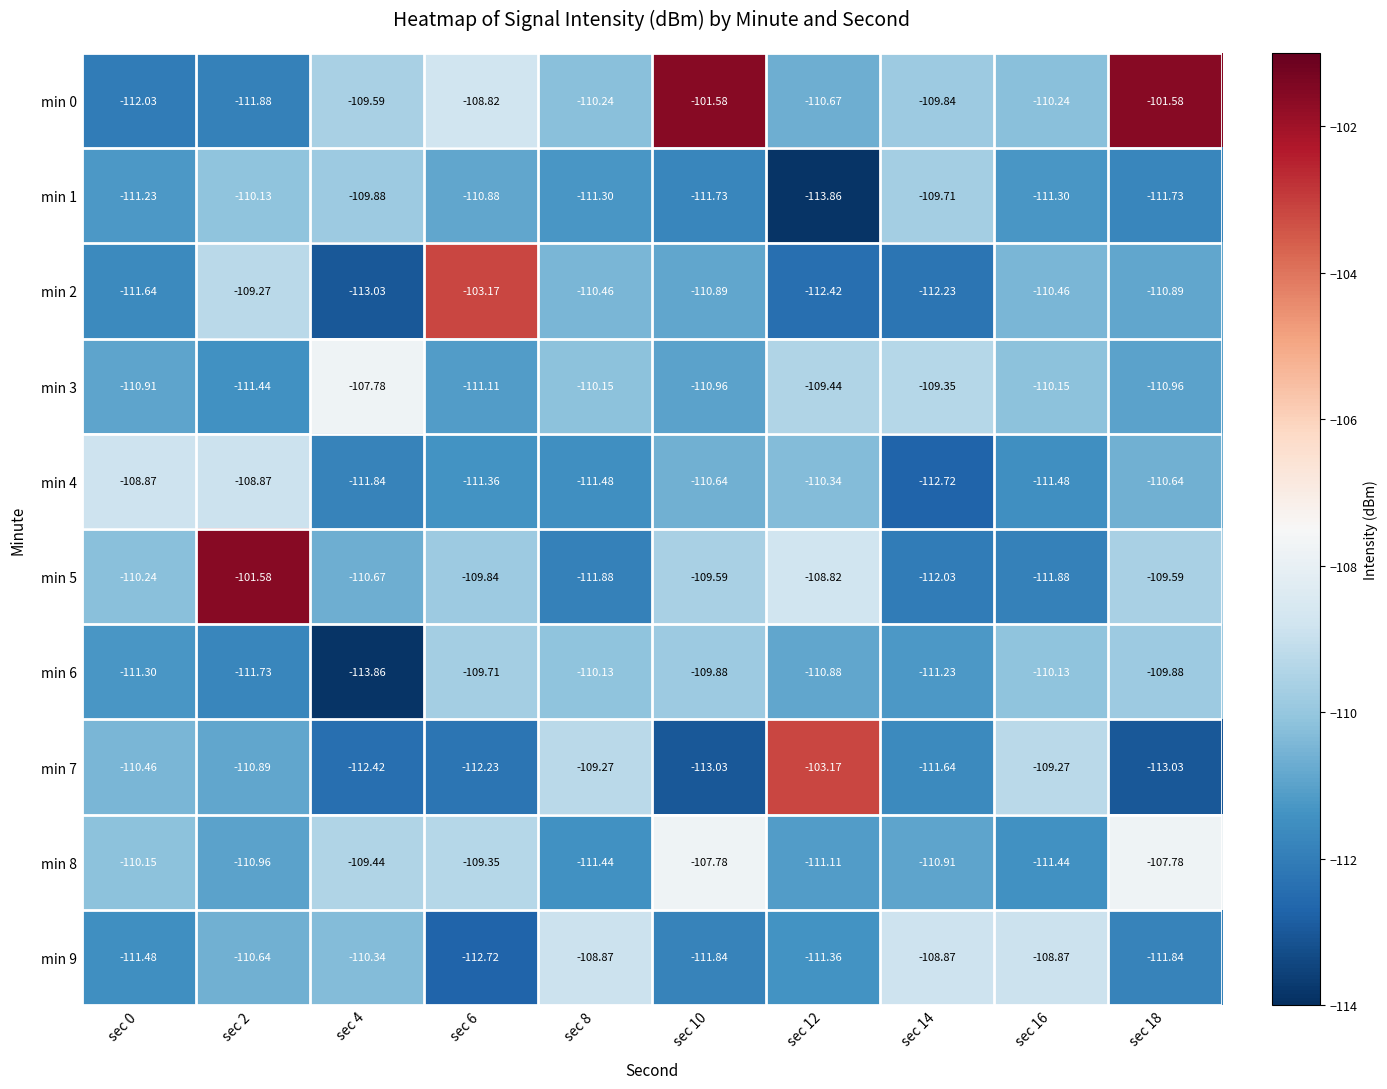

Count the number of data series in this chart.

10